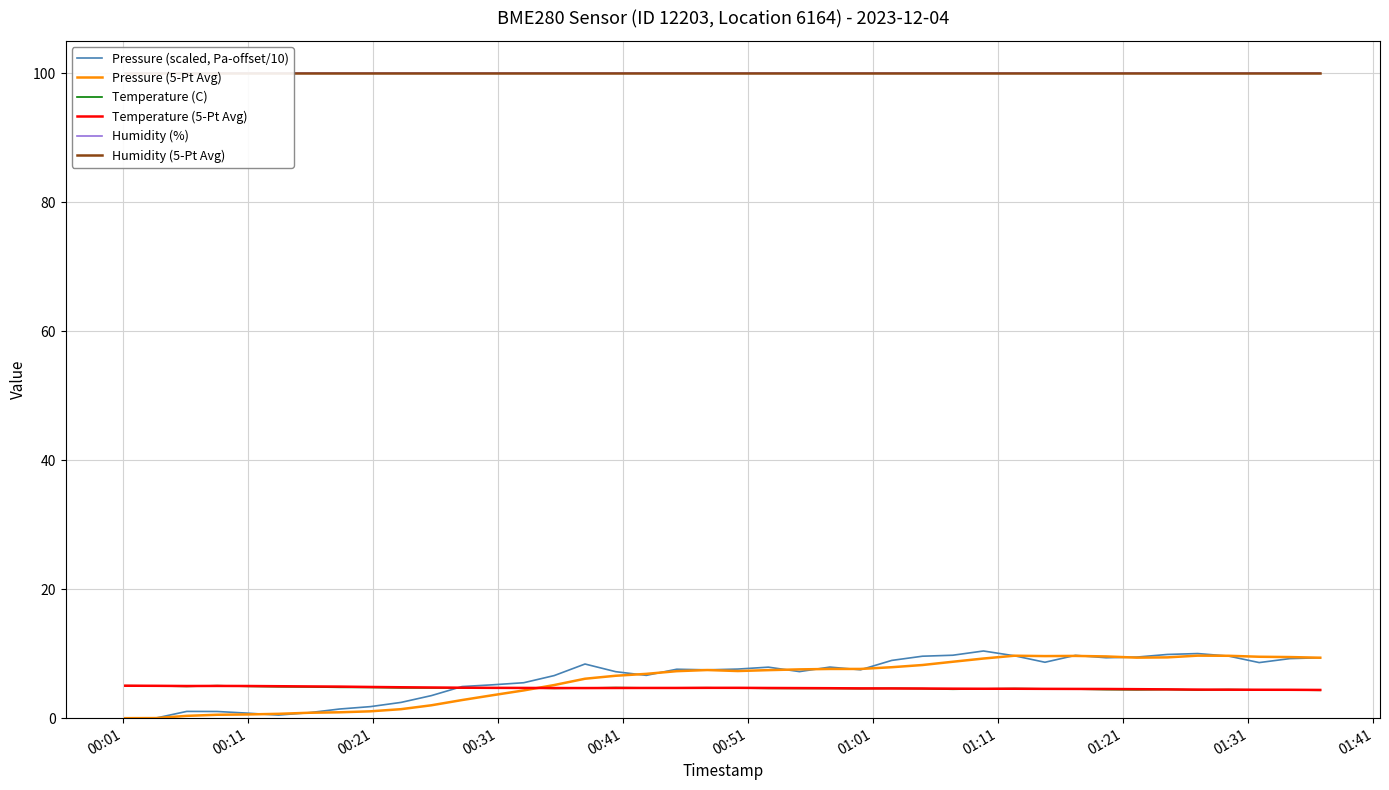

What is the lowest value of the Temperature (5-Pt Avg) series?

4.4